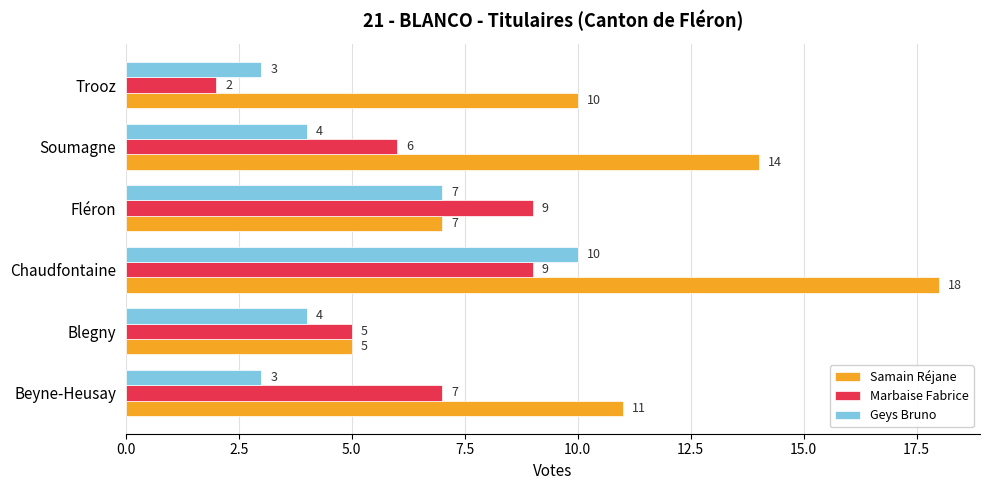

Where is Samain Réjane nearest to the value 11?

Beyne-Heusay